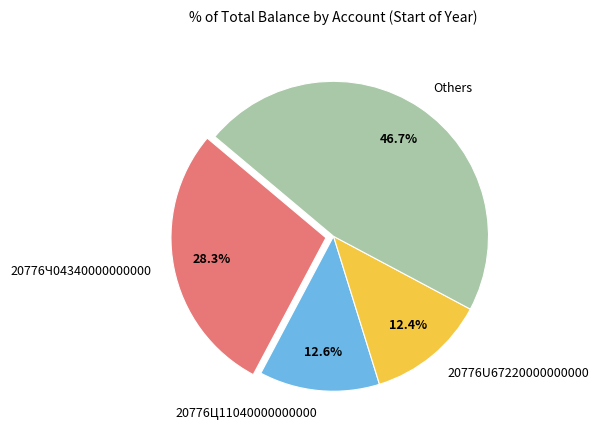

What portion of the pie excludes 20776Ч04340000000000?

71.7%